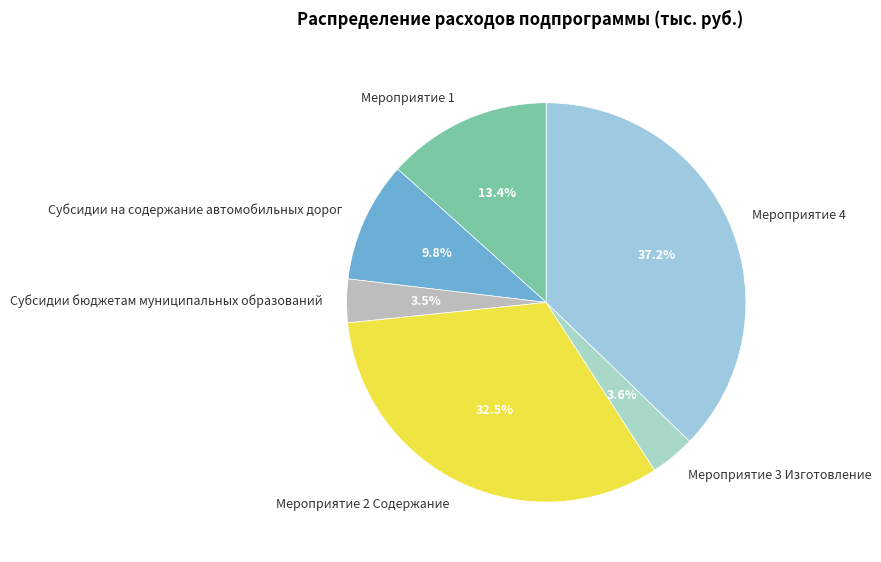

Which slice is the largest?

Мероприятие 4